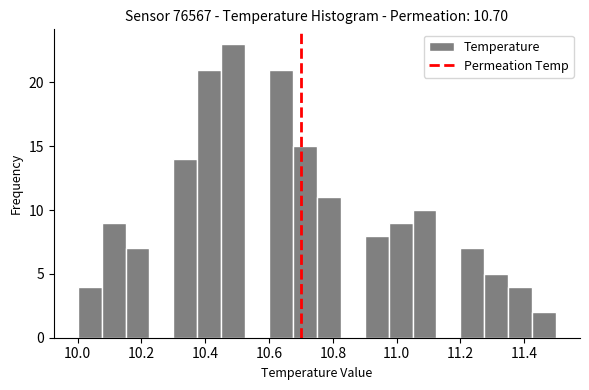

Read against the x-axis, roughly where is the centre of the tallest bar?

10.48